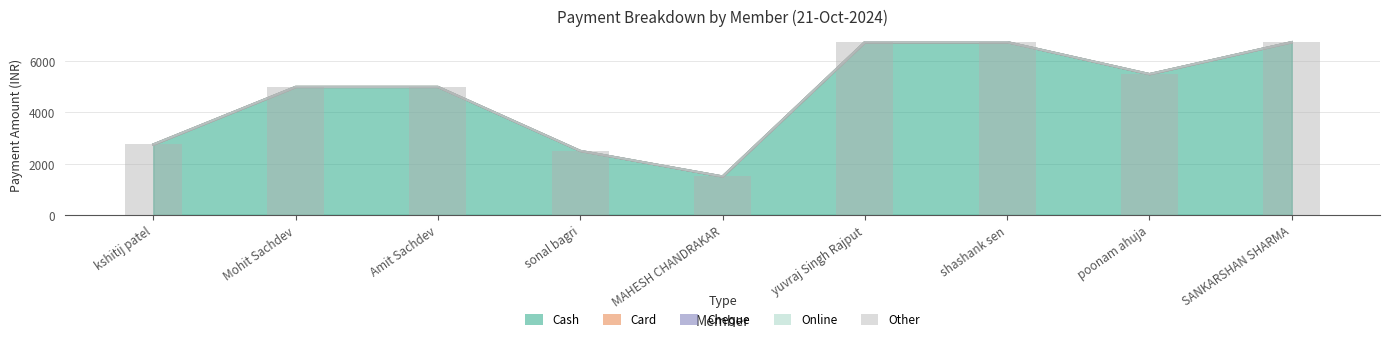

Reading left to right, extract all data points from this chart.

Cash: 2750	5000	5000	2500	1500	6750	6750	5500	6750
Card: 0	0	0	0	0	0	0	0	0
Cheque: 0	0	0	0	0	0	0	0	0
Online: 0	0	0	0	0	0	0	0	0
Other: 0	0	0	0	0	0	0	0	0